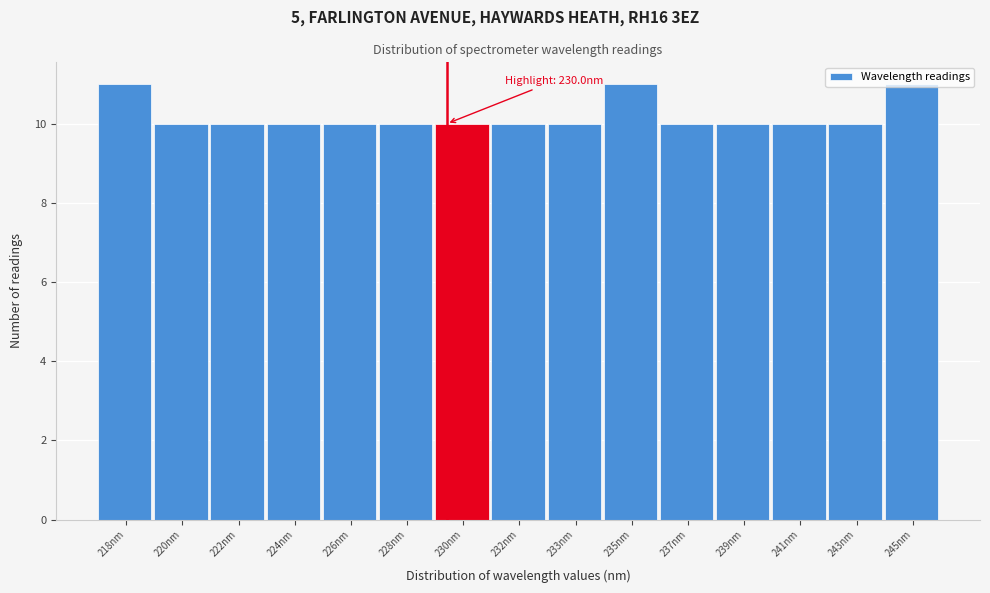

What is the ratio of the value at 218nm to the value at 226nm?

1.1